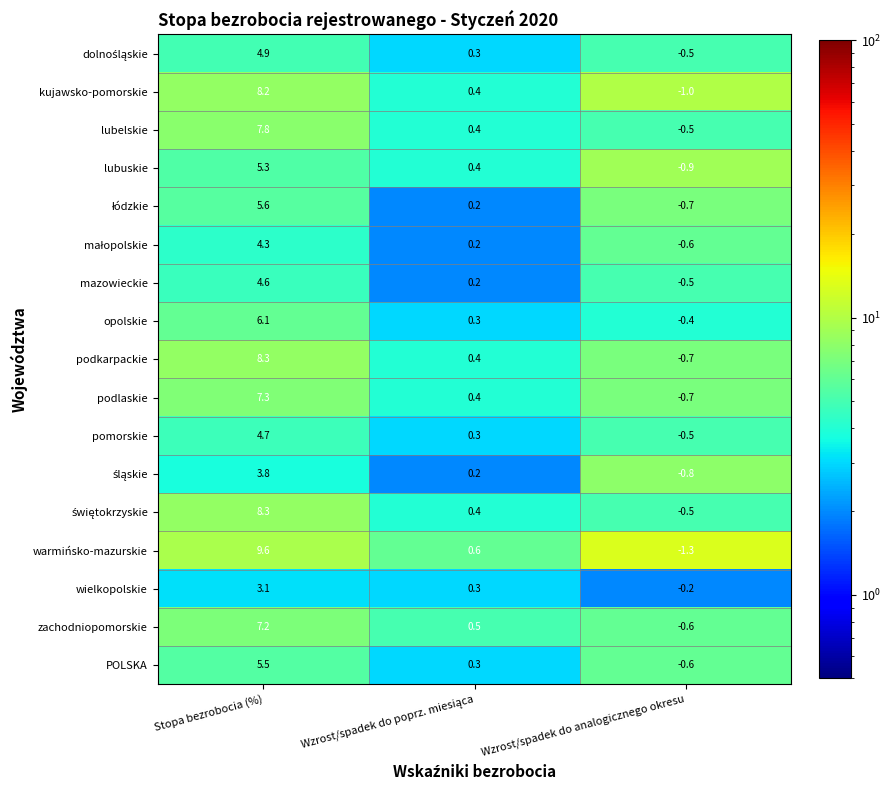

At how many categories does at least one series exceed 8?

1